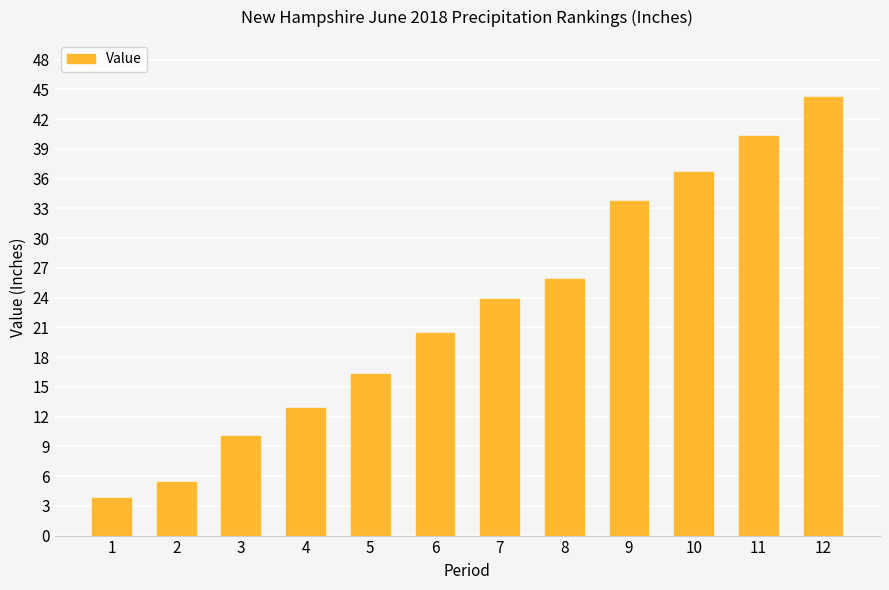

Which has a higher value, 7 or 10?

10